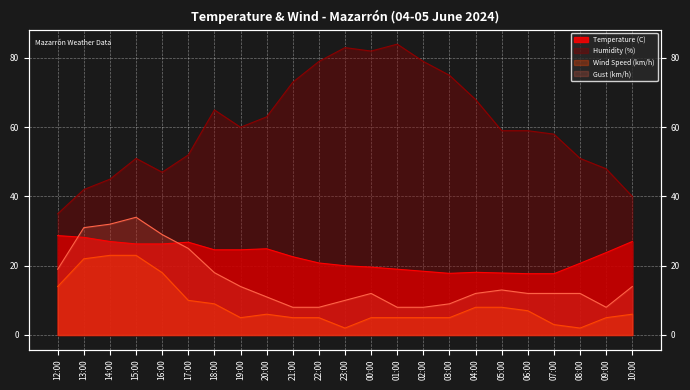

True or false: Gust (km/h) and Temperature (C) cross at least once.

True